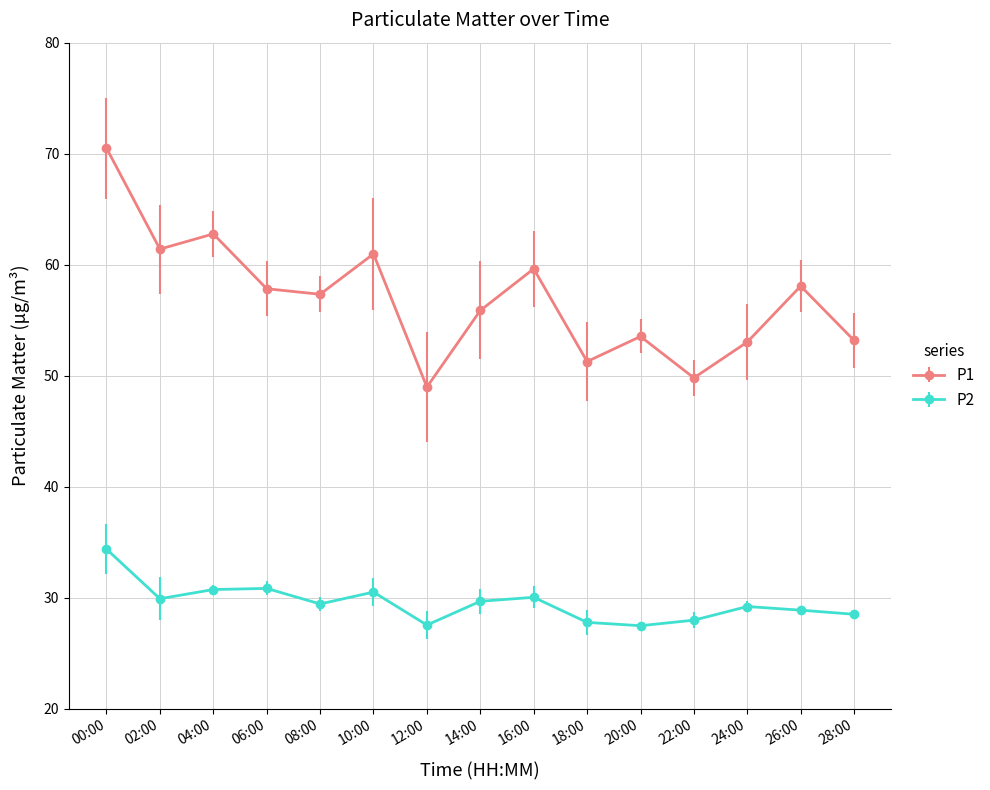

Rank the series by their maximum value, from highest to lowest.

P1, P2